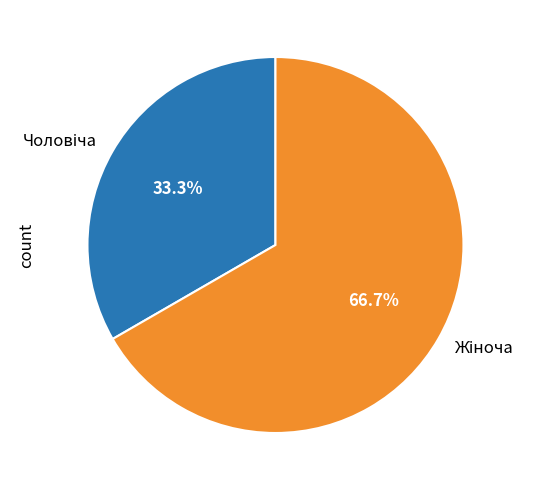

Does any single category account for the majority?

Yes